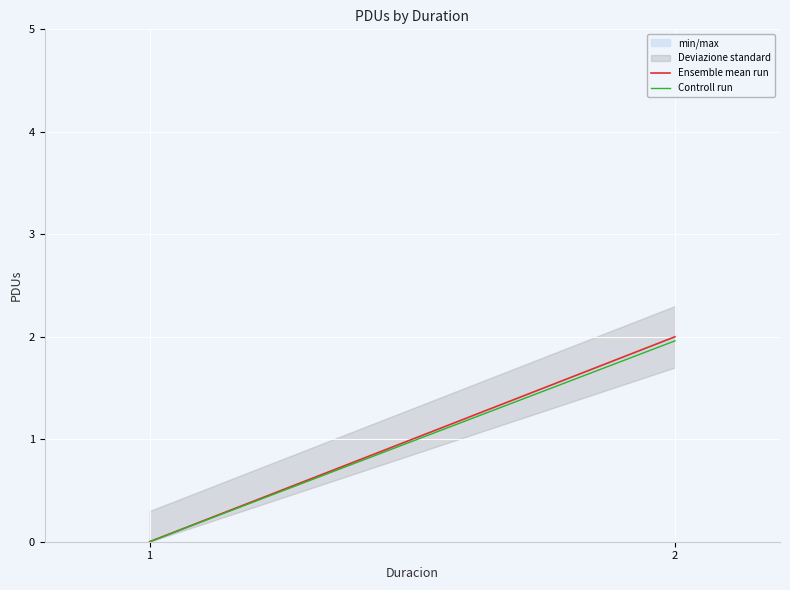

What is the average value of the Controll run series?

1.0